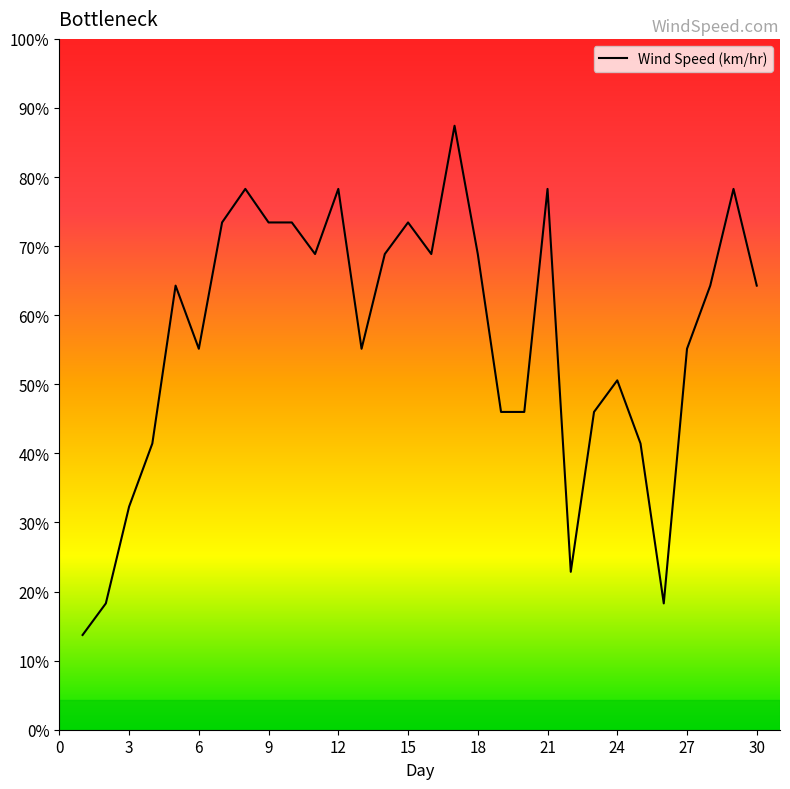

Where is the first local maximum?

5